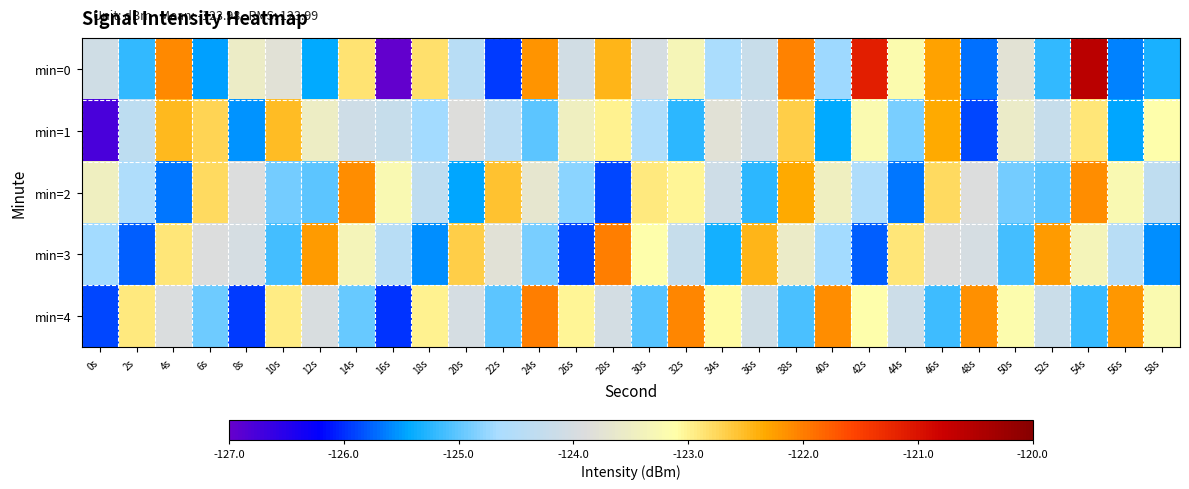

Between 6s and 34s, which series saw the biggest shift?

min=4